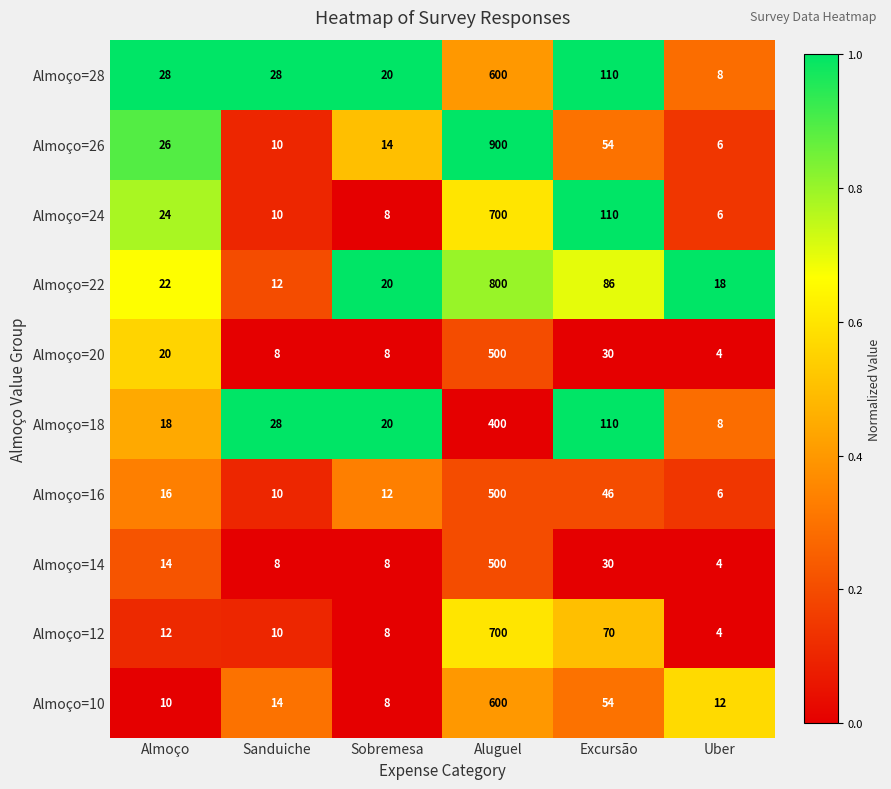

What is the difference between the highest and lowest values at Excursão?

80